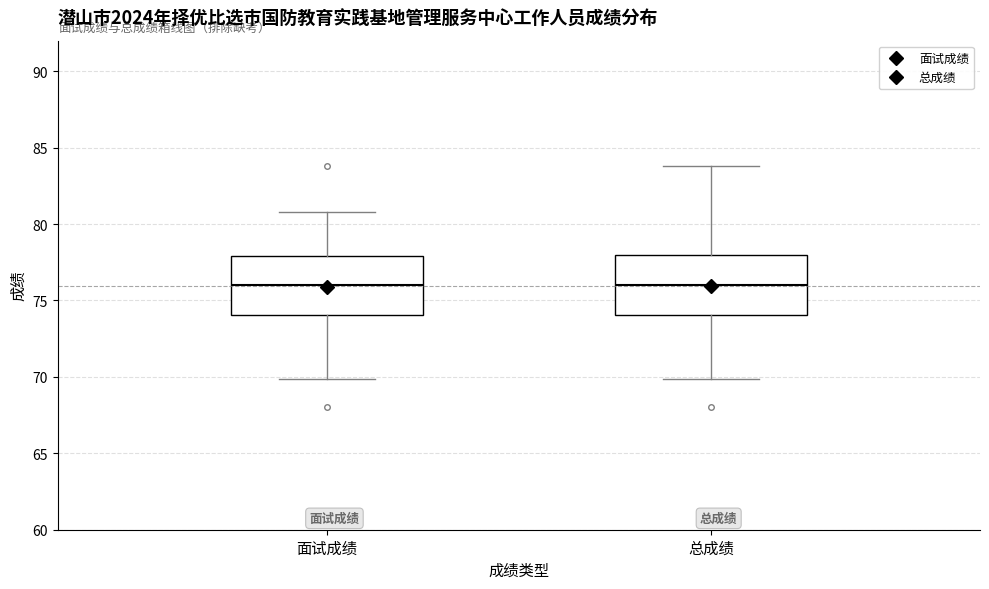

Reading left to right, transcribe this box plot: for each box, give where its median line is, the range the box spans, and where its two whiskers end, as read against the y-axis. The values are not printed on the chart, so give them approximately, as read against the axis.

面试成绩: median 76, box 74 to 78, whiskers 70 to 81
总成绩: median 76, box 74 to 78, whiskers 70 to 84